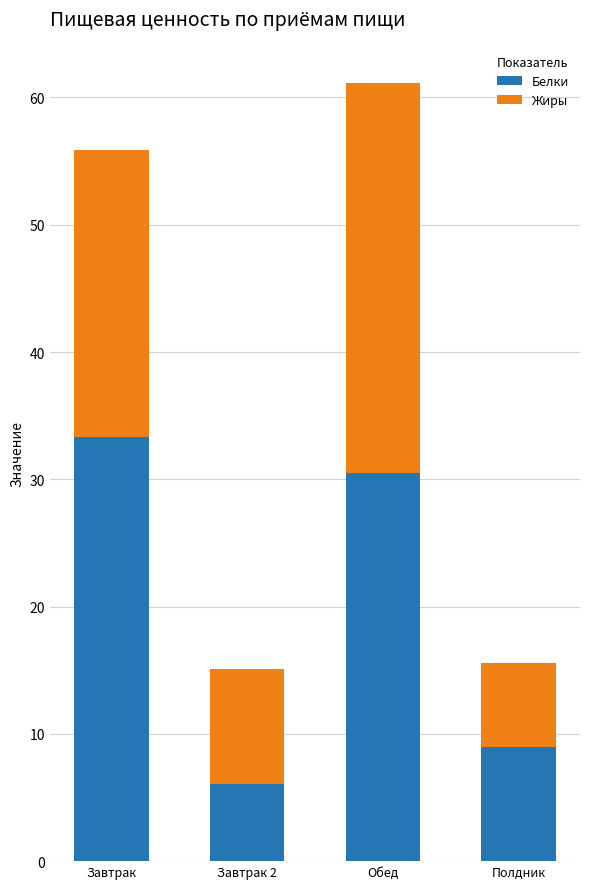

Which category has the lowest value in the Белки series?

Завтрак 2